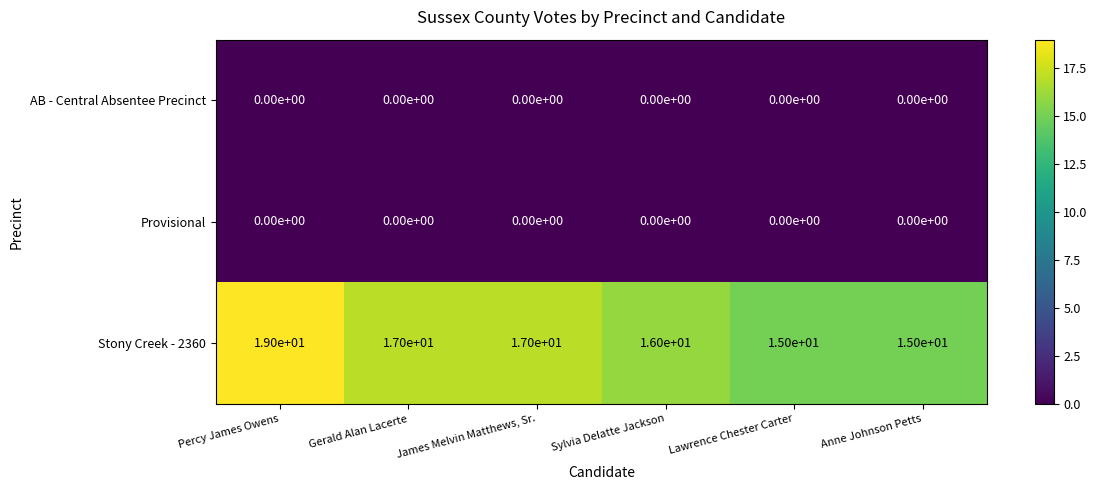

What is the total value across all series at Gerald Alan Lacerte?

17